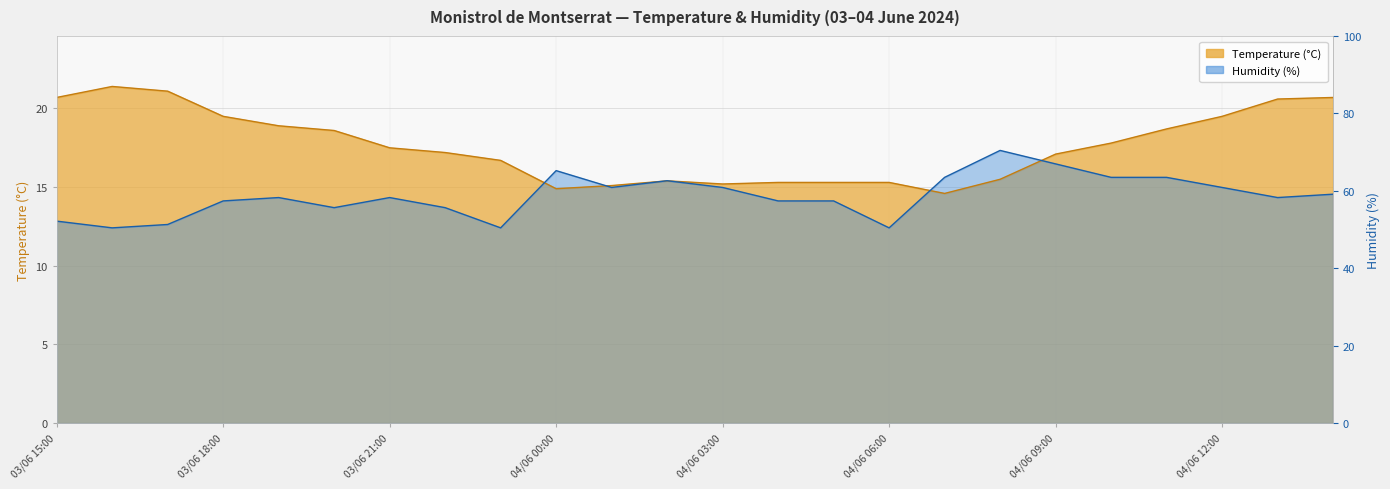

What is the label of the 15th point from the right?

04/06 00:00